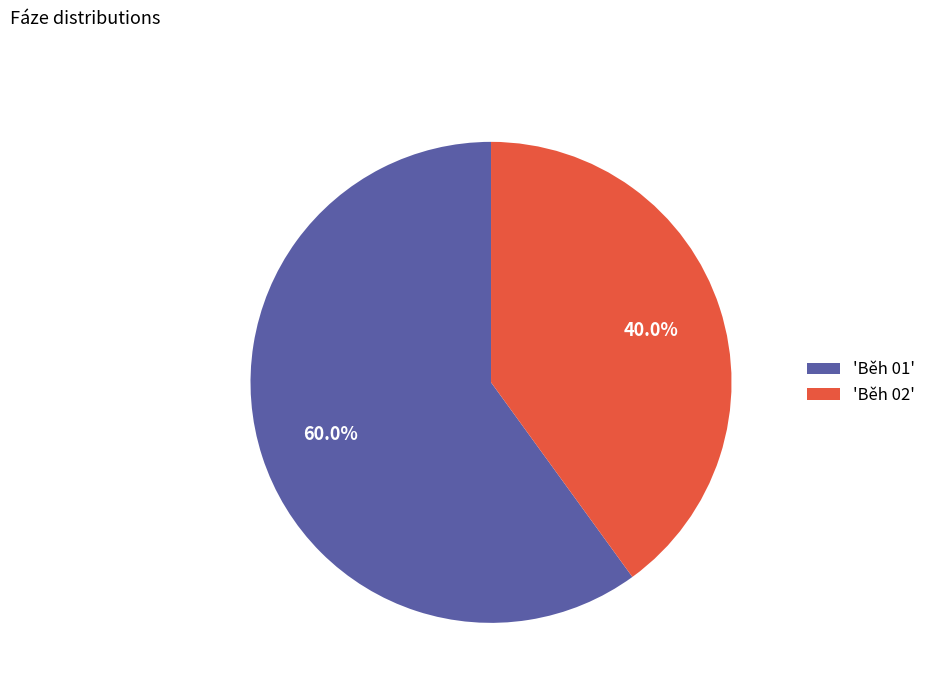

How many slices are in this pie chart?

2